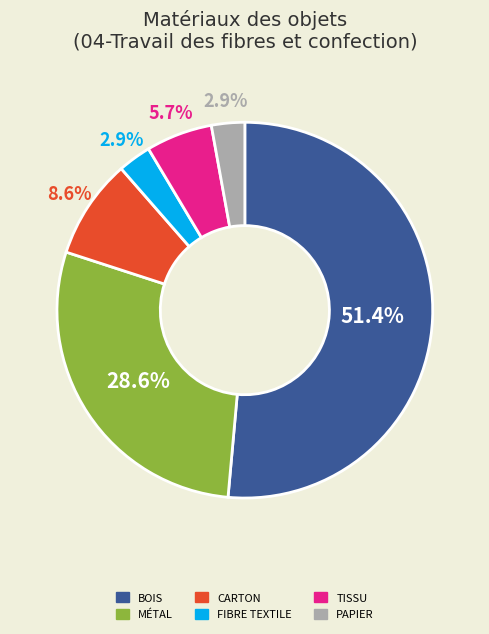

Is there a majority slice in this chart?

Yes